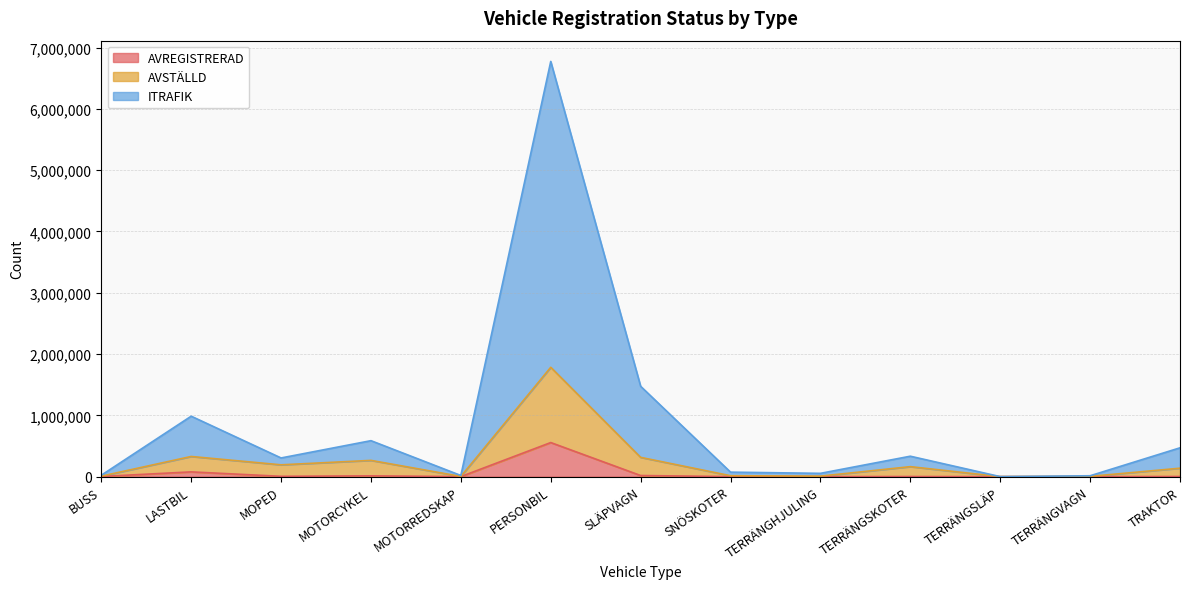

Which label corresponds to the smallest value in the chart?

TERRÄNGSLÄP